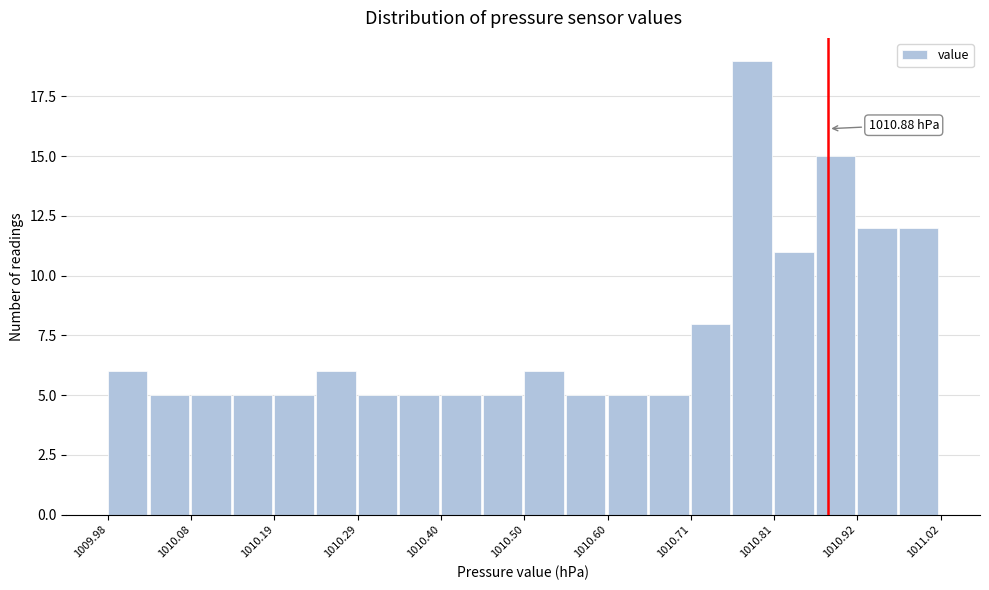

Read against the x-axis, roughly where is the centre of the tallest bar?

1010.78